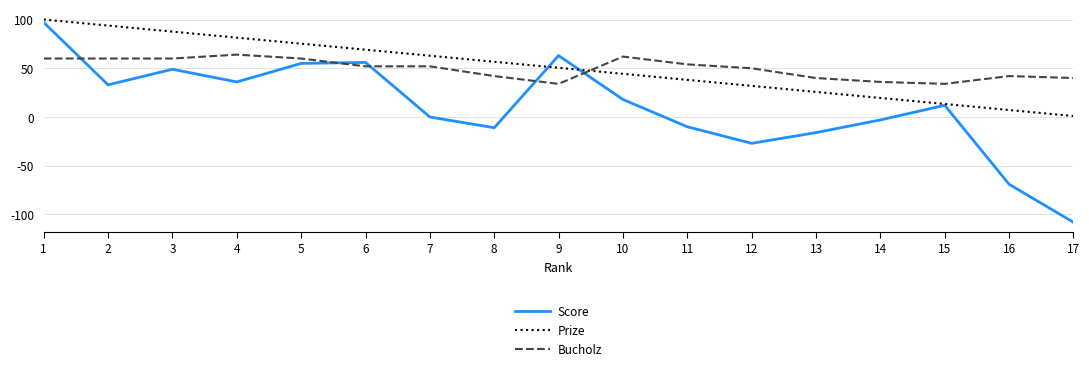

Which series has the largest range (max minus min)?

Score